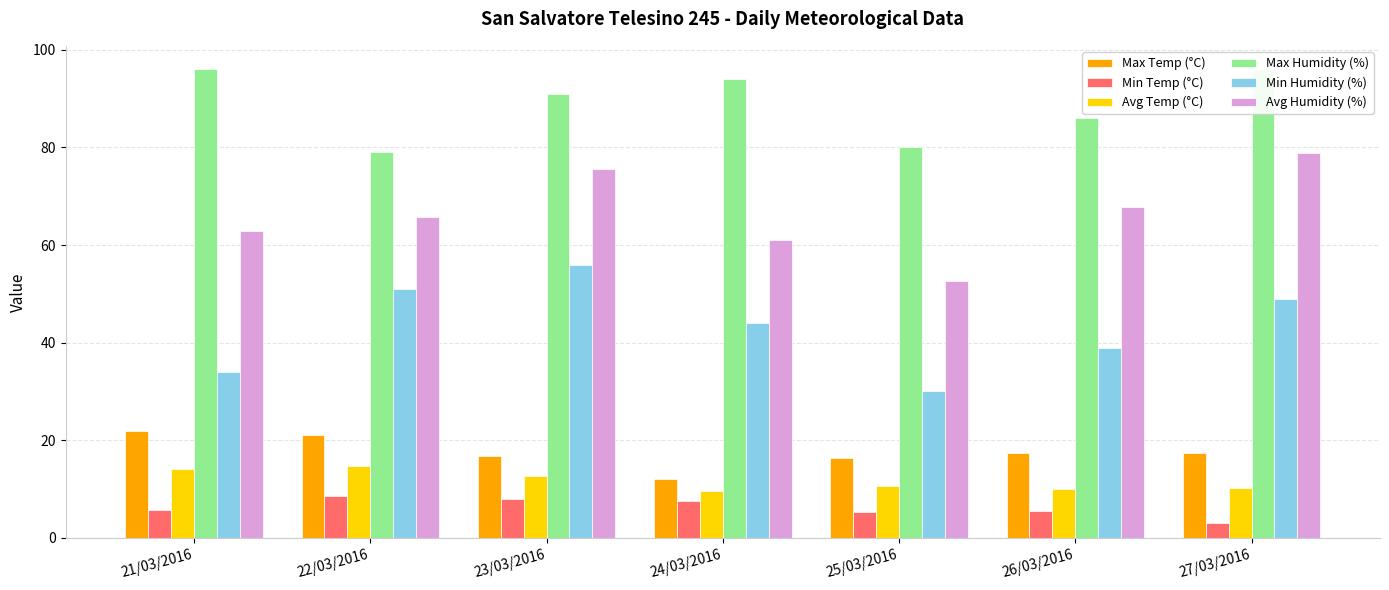

At which label does Min Humidity (%) reach its minimum?

25/03/2016